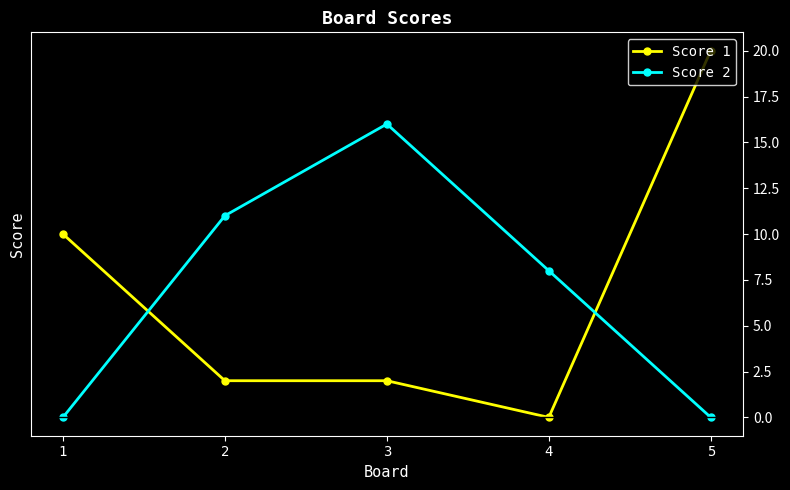

Where does the Score 2 series first go above 8?

2